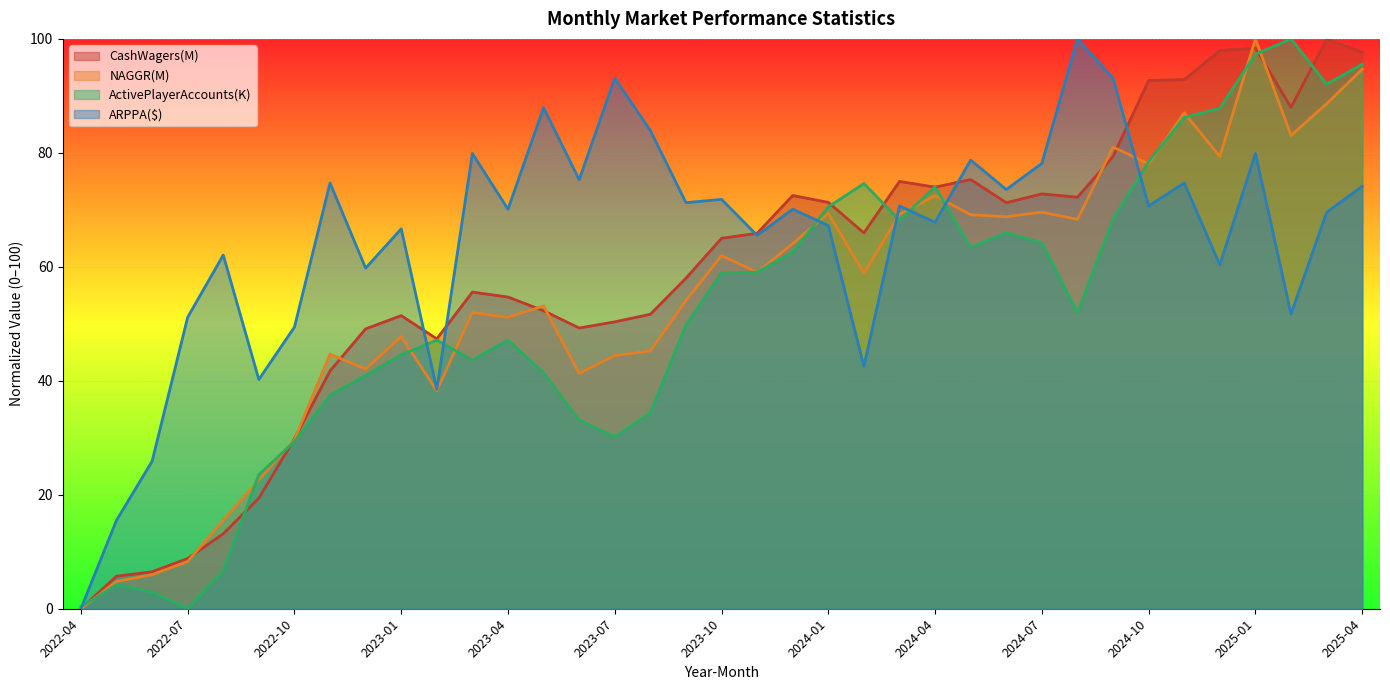

What is the difference between the second highest and second lowest values in the ARPPA($) series?

77.6